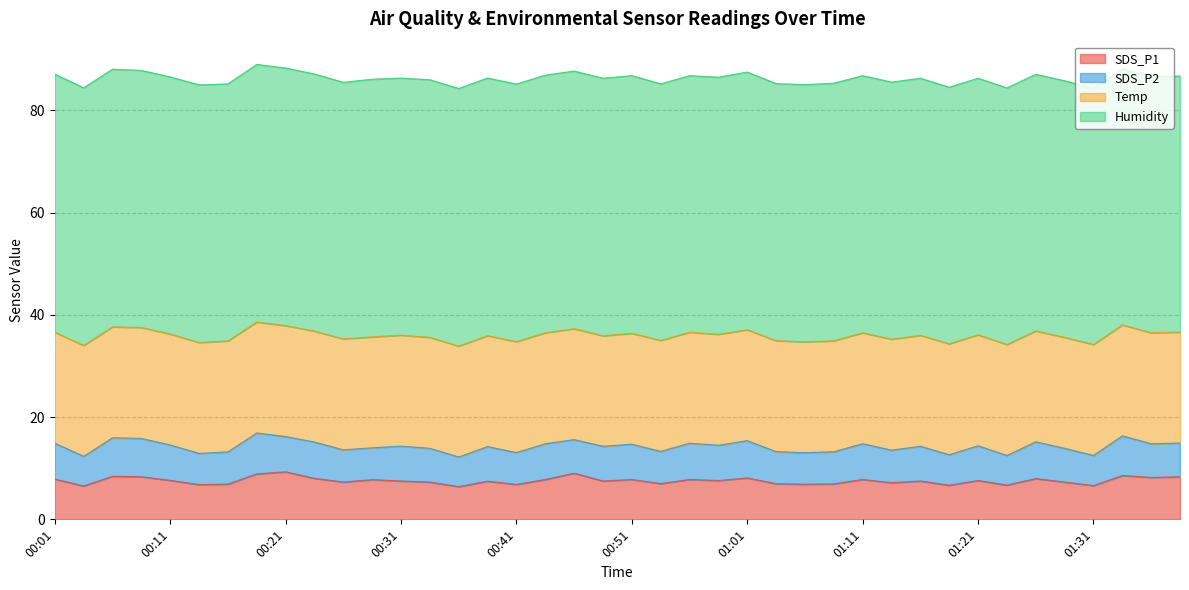

Is the value of SDS_P2 at 01:26 greater than the value of Temp at 00:58?

No